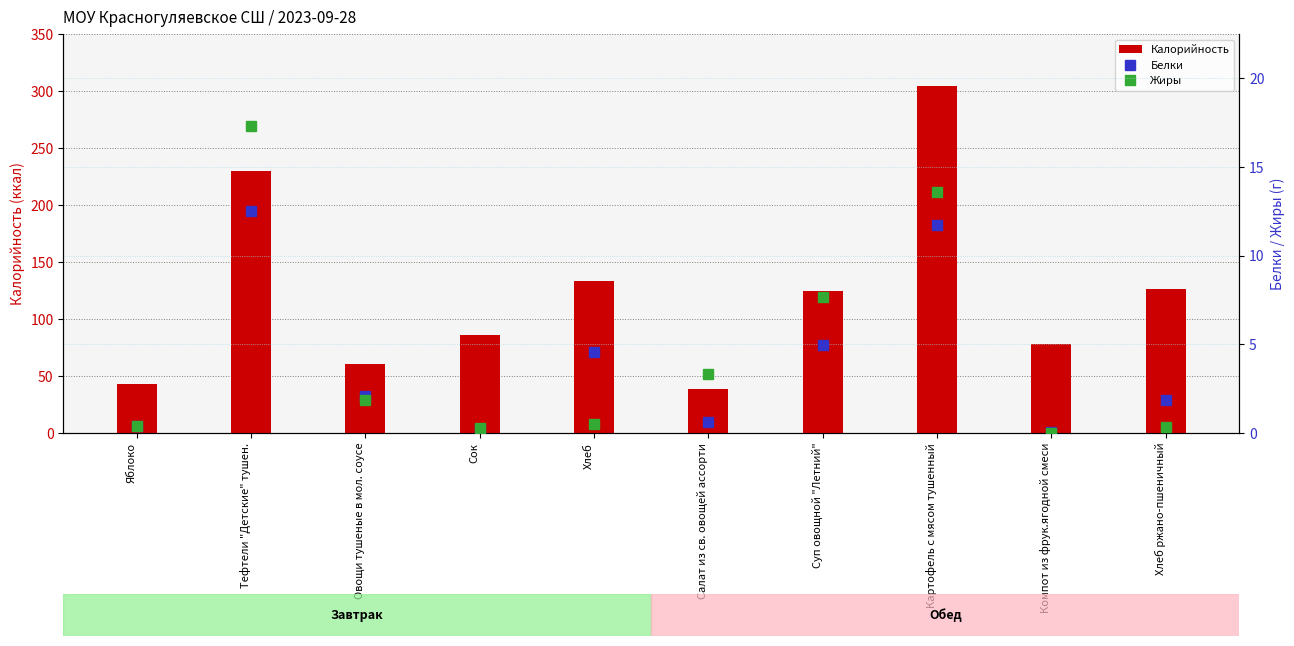

At which label does Калорийность first exceed 124?

Тефтели "Детские" тушен.